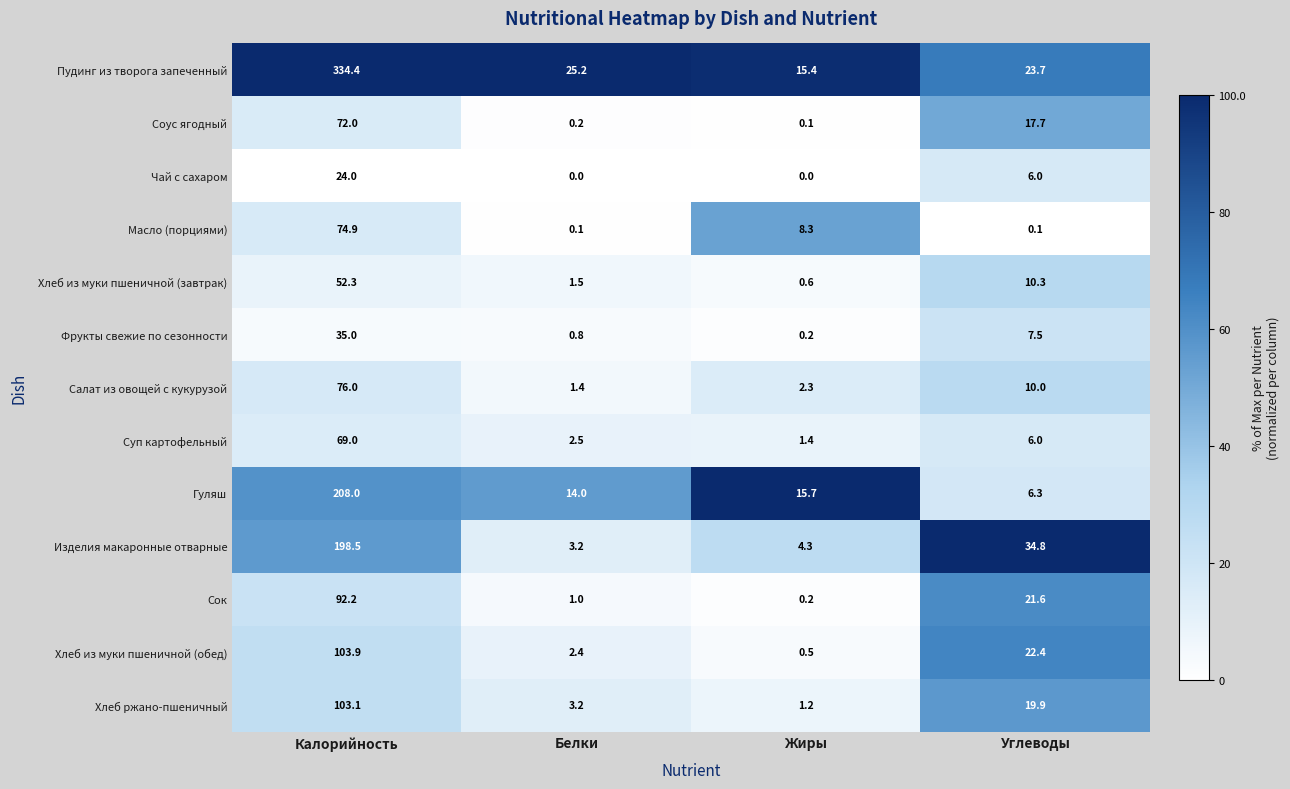

List the series in order of their peak value, highest first.

Пудинг из творога запеченный, Гуляш, Изделия макаронные отварные, Хлеб из муки пшеничной (обед), Хлеб ржано-пшеничный, Сок, Салат из овощей с кукурузой, Масло (порциями), Соус ягодный, Суп картофельный, Хлеб из муки пшеничной (завтрак), Фрукты свежие по сезонности, Чай с сахаром